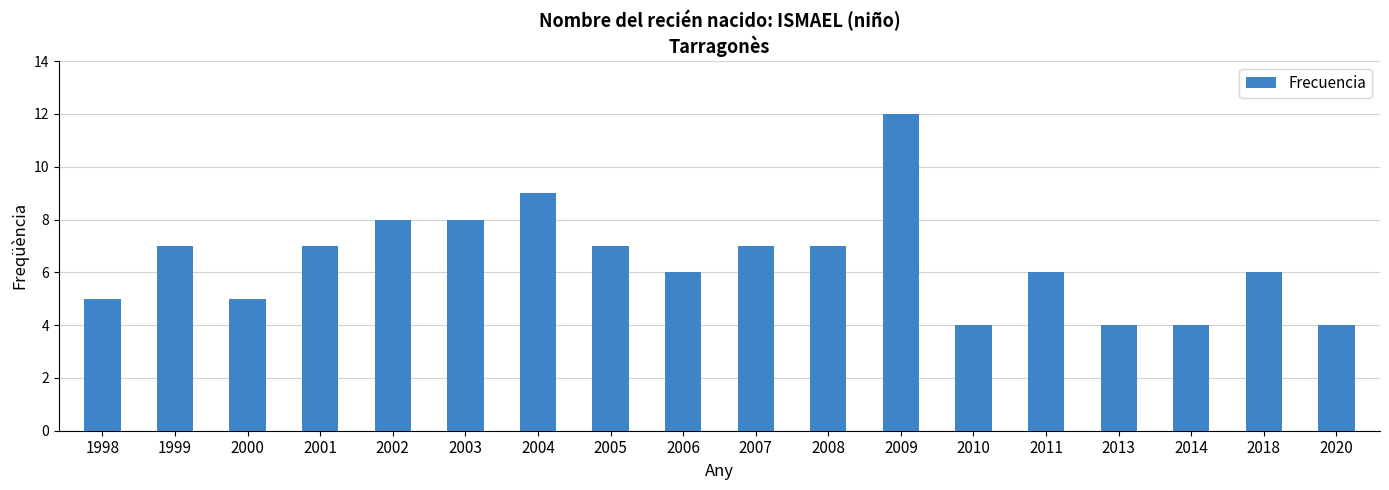

What is the smallest value displayed?

4